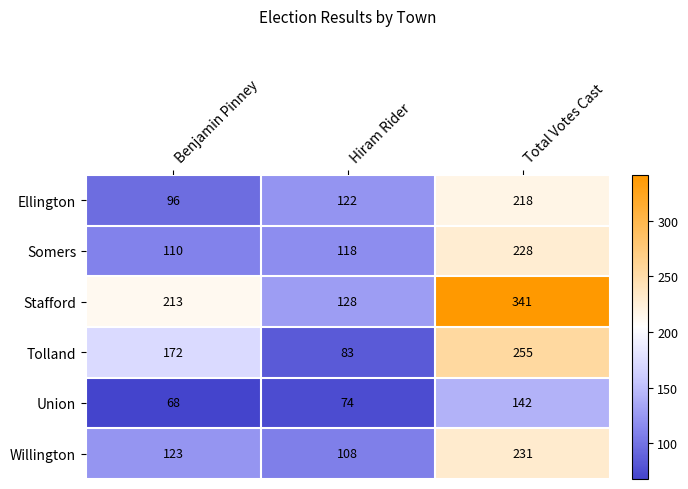

The value of Ellington at Benjamin Pinney is 164. True or false?

False